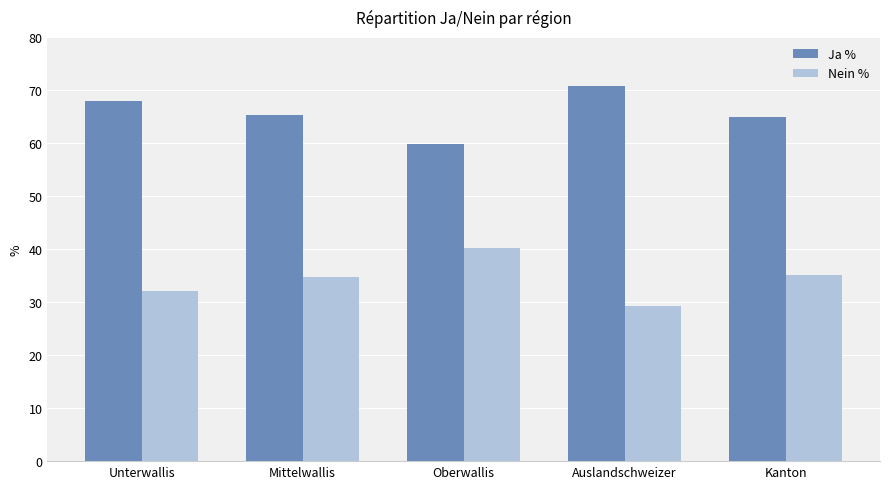

How many bars are there in total?

10